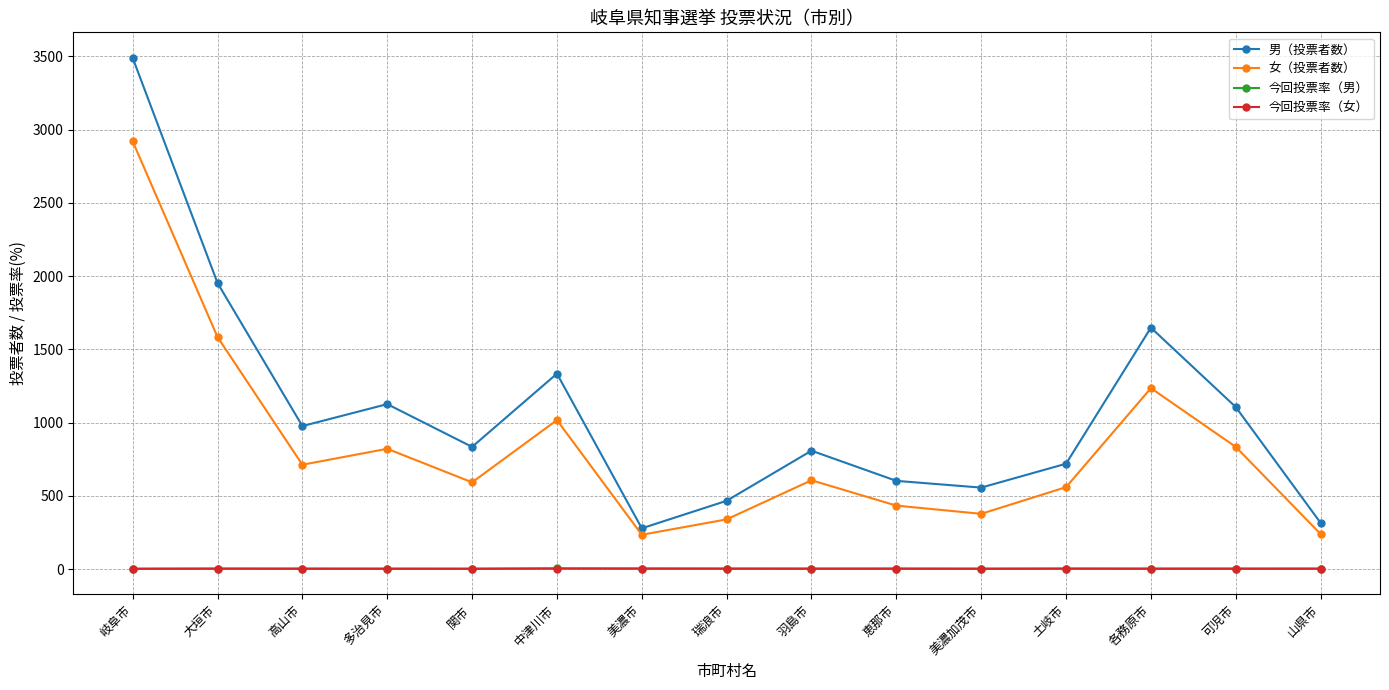

The 男（投票者数） series shows 218.5 at 土岐市. True or false?

False